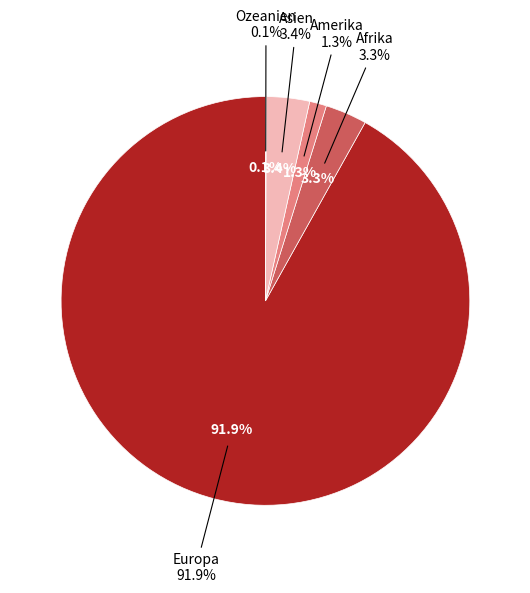

To the nearest percent, what is the average slice percentage?

20%